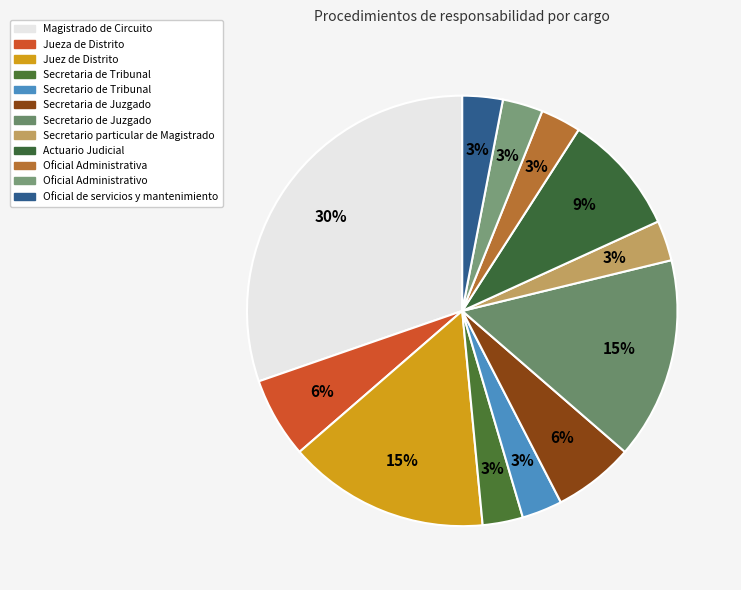

What is the largest slice in the pie chart?

Magistrado de Circuito